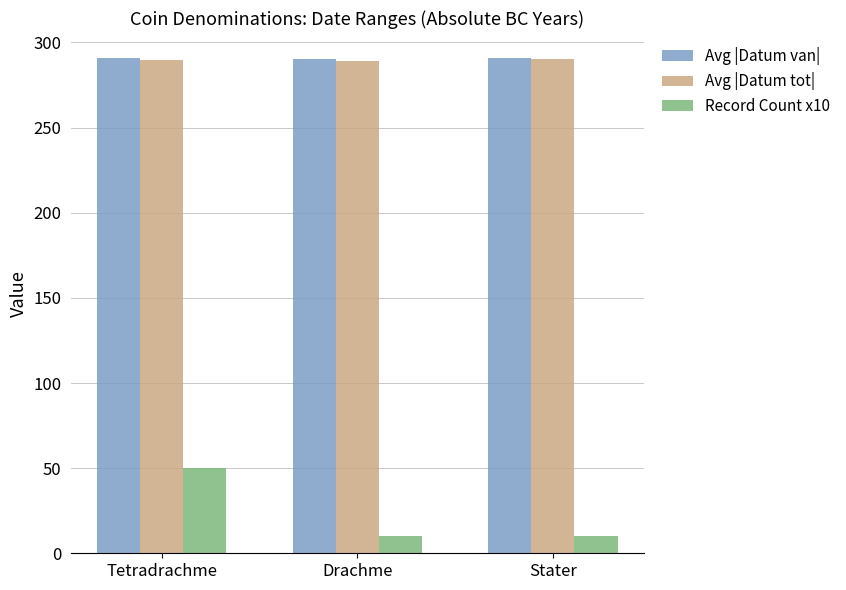

At which category is the sum across all series the highest?

Tetradrachme